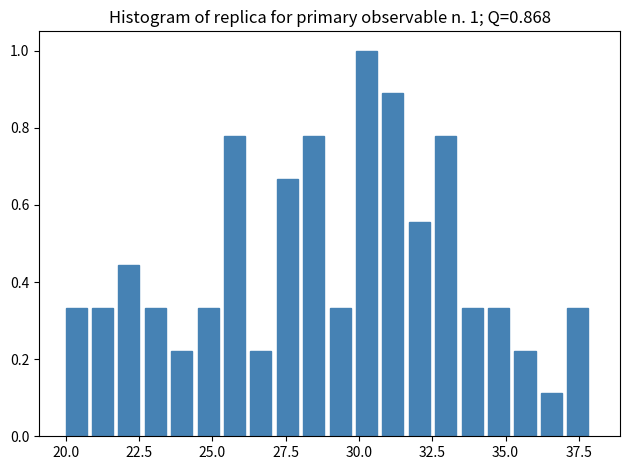

Around what value on the x-axis is the tallest bar? Give the approximate position of its centre, as read against the axis.

30.5